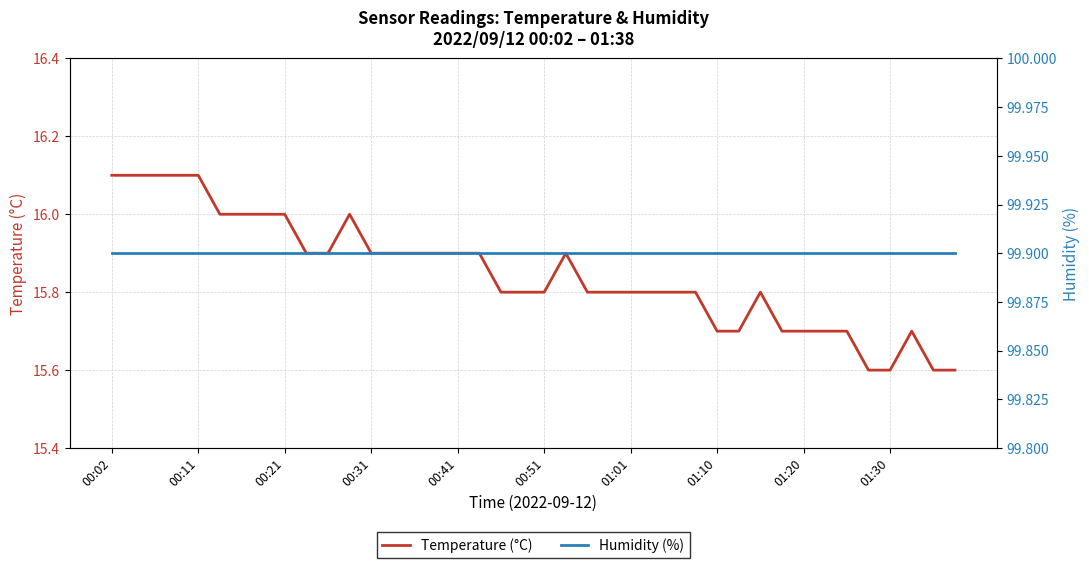

Is the value of Humidity (%) at 10 greater than the value of Temperature (°C) at 34?

Yes